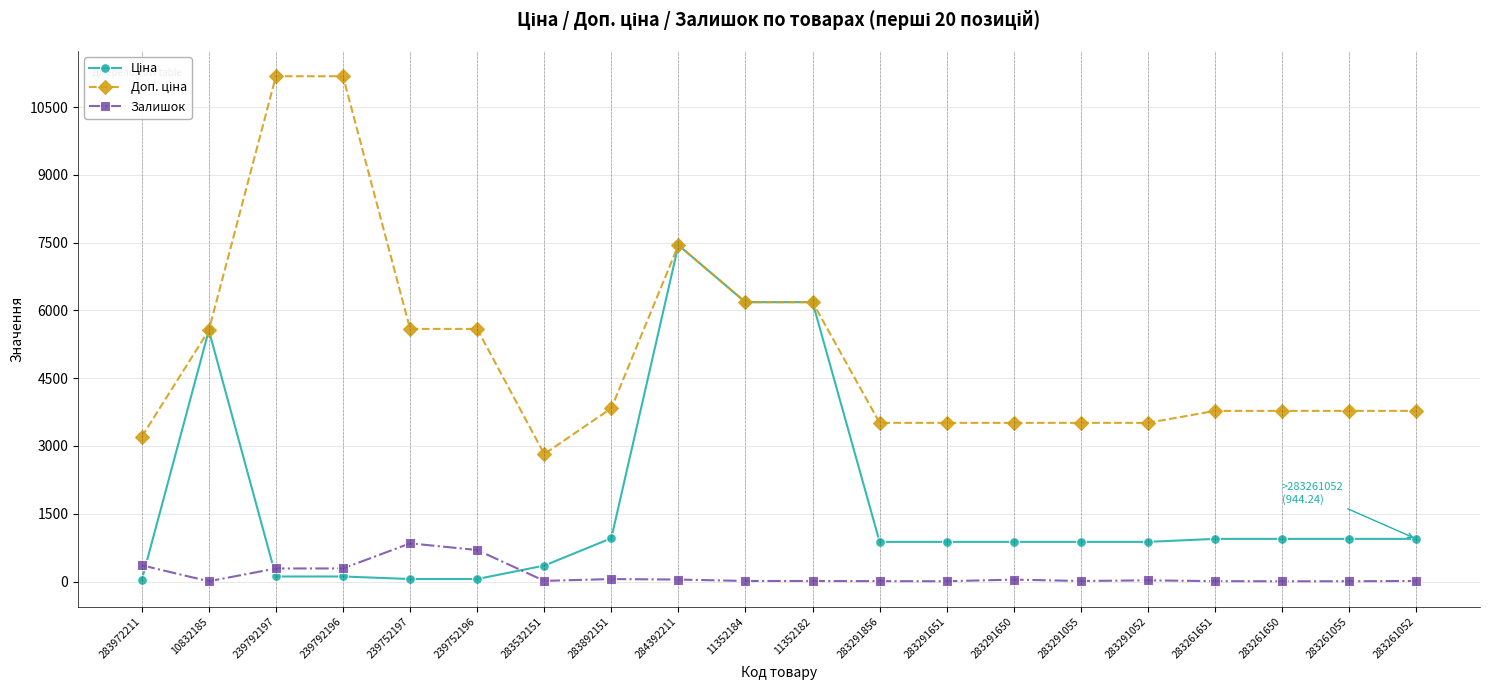

At how many categories does at least one series exceed 5001?

8